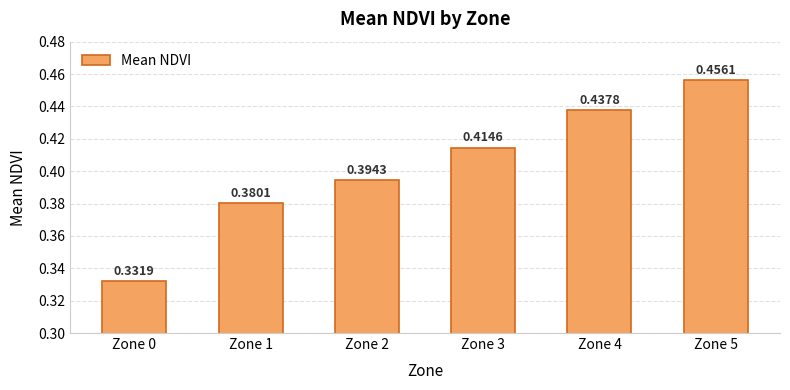

What is the difference between the maximum and minimum values?

0.1